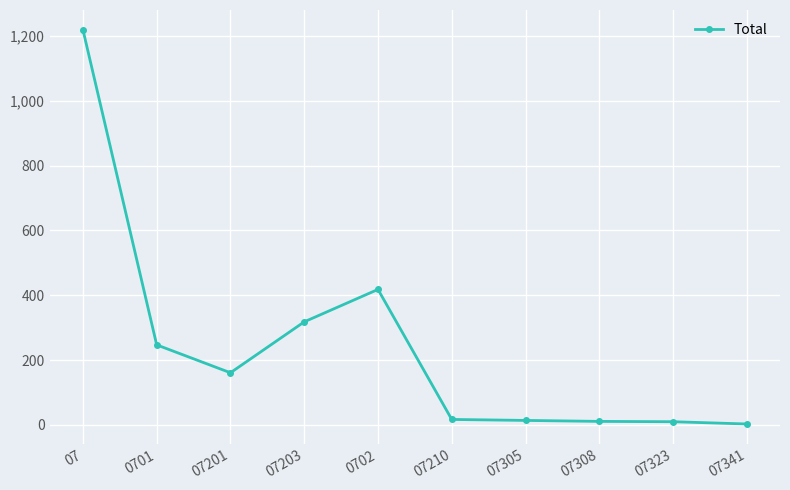

How many data points are less than 161?

5